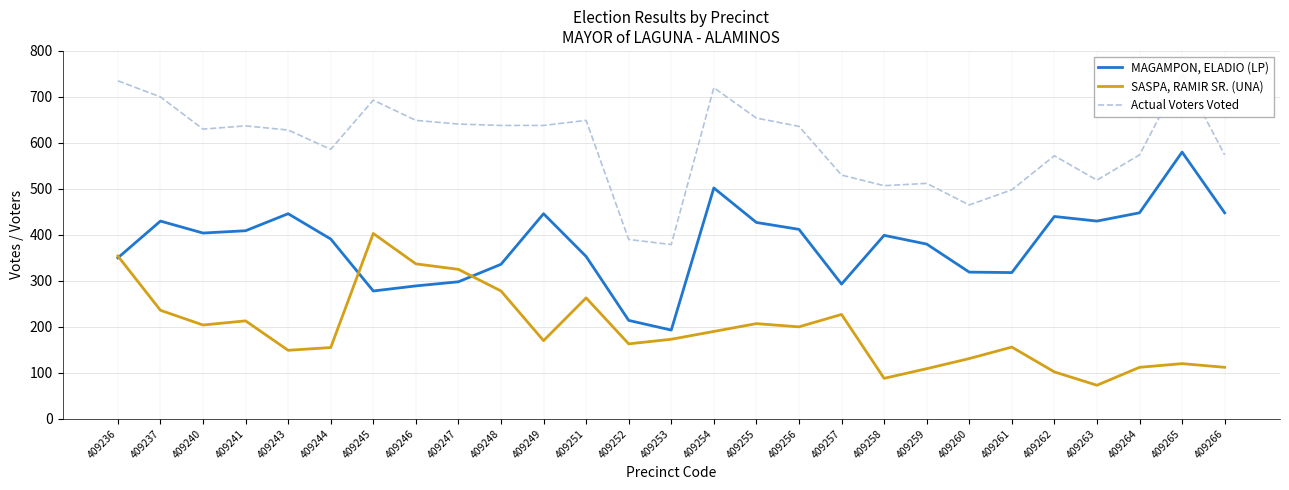

How many lines are shown in the chart?

3